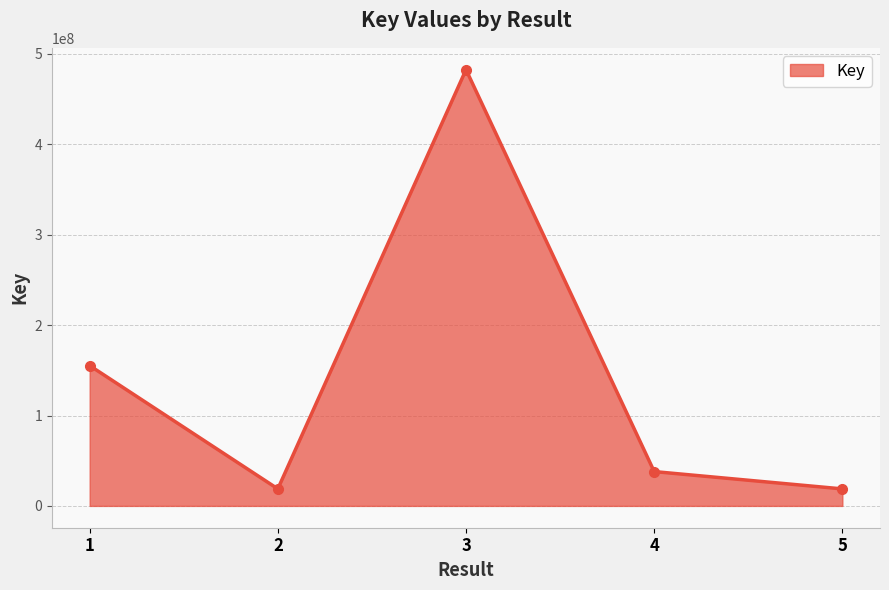

What is the ratio of the value at 2 to the value at 1?

0.1